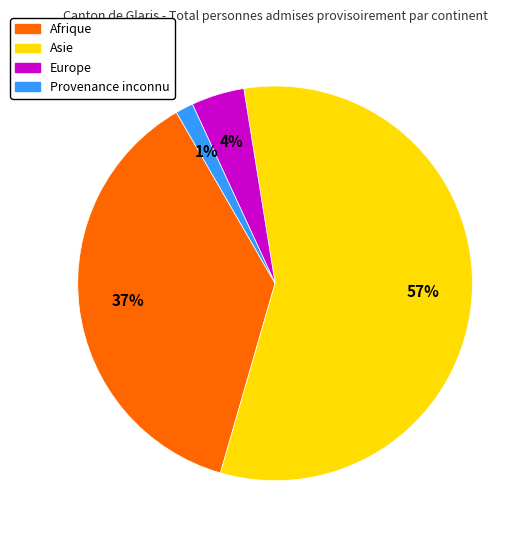

Is it true that Asie is 45% of the pie?

False